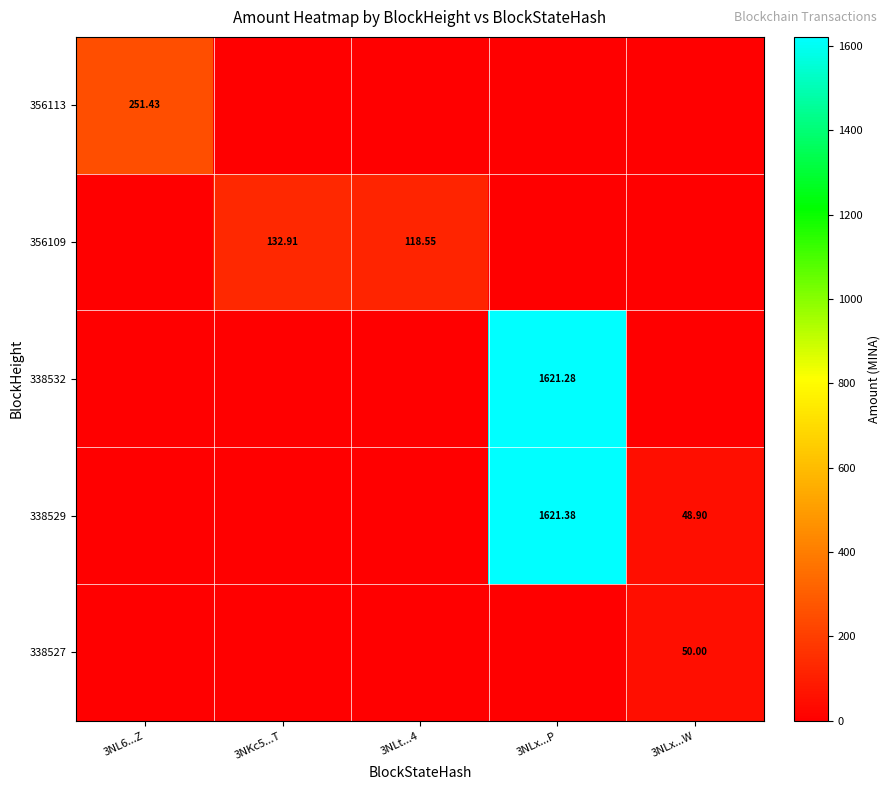

Where is 356109 nearest to the value 66?

3NLt...4